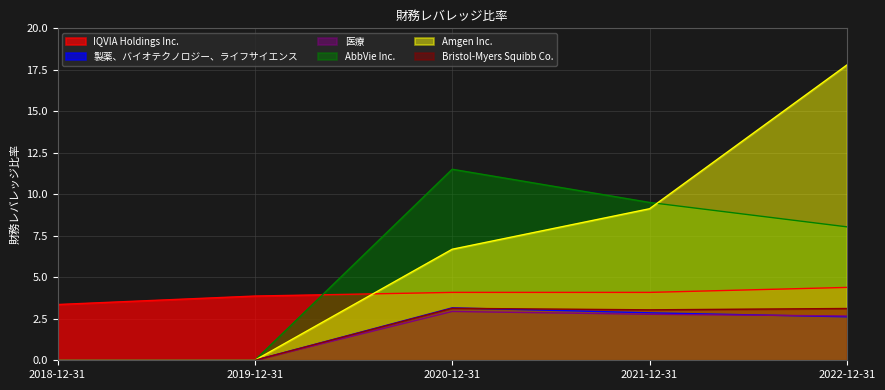

What is the sum of the IQVIA Holdings Inc. values at 2020-12-31 and 2019-12-31?

8.0